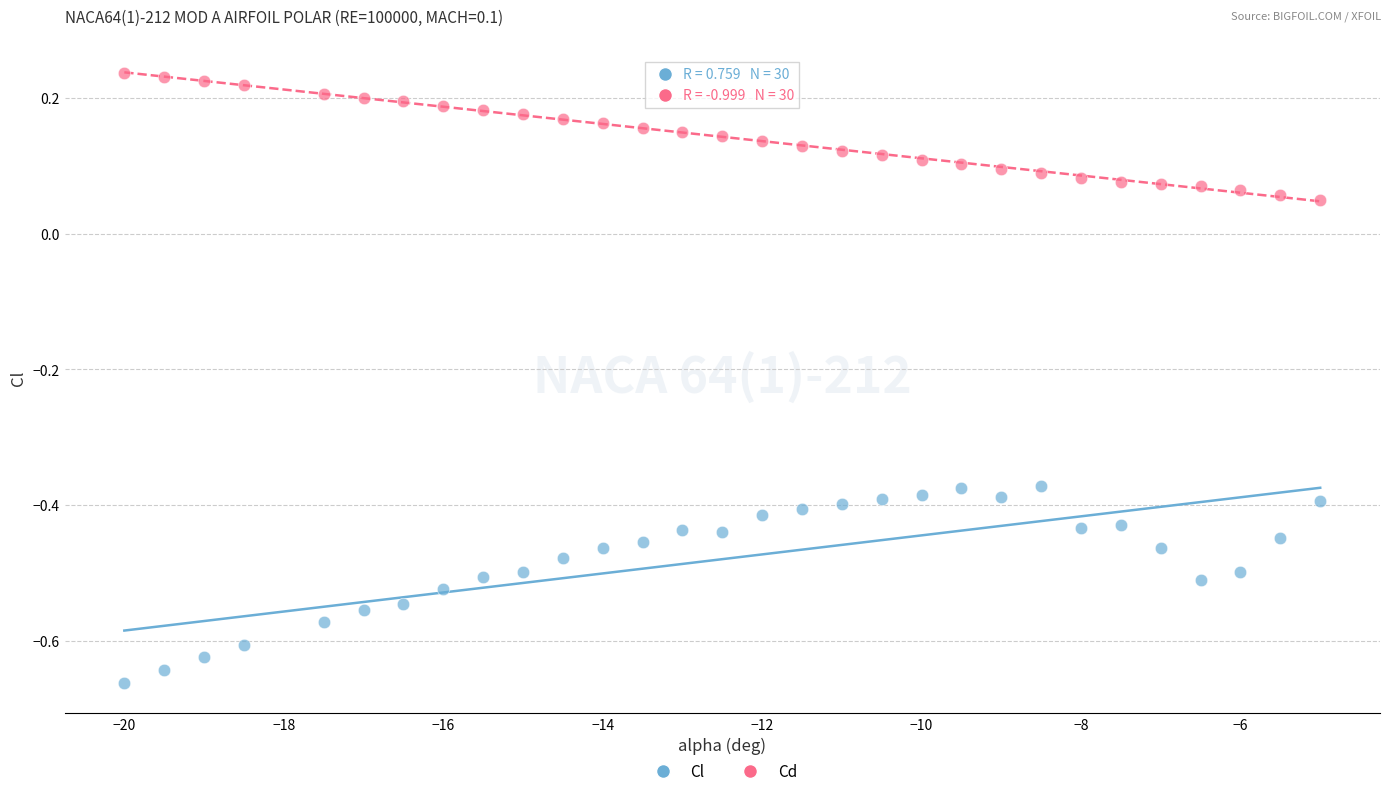

What is the X range (max minus min) for the scatter plot?

15.0